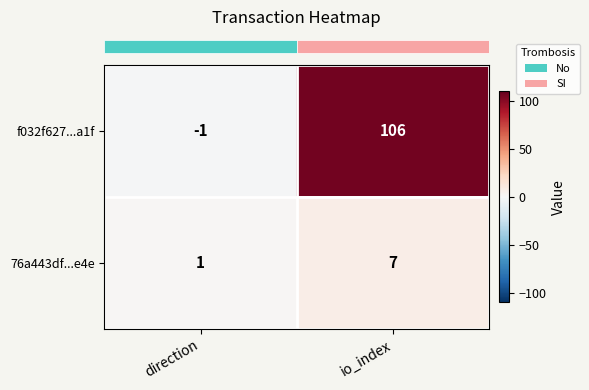

What is the sum of the f032f627...a1f values at direction and io_index?

105